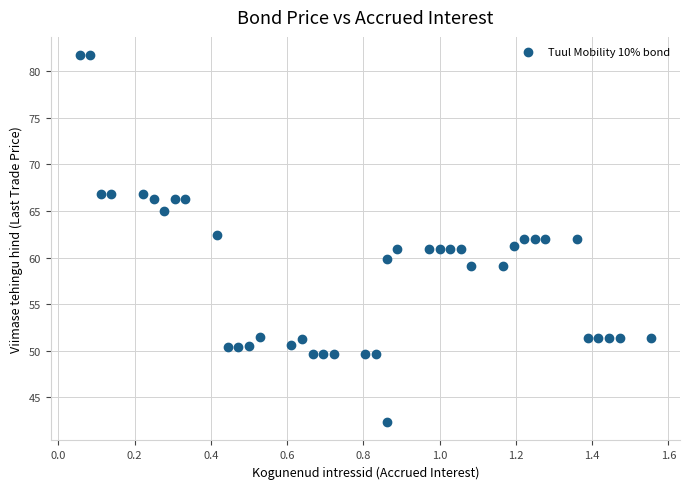

What is the range of X values (max minus min)?

1.5